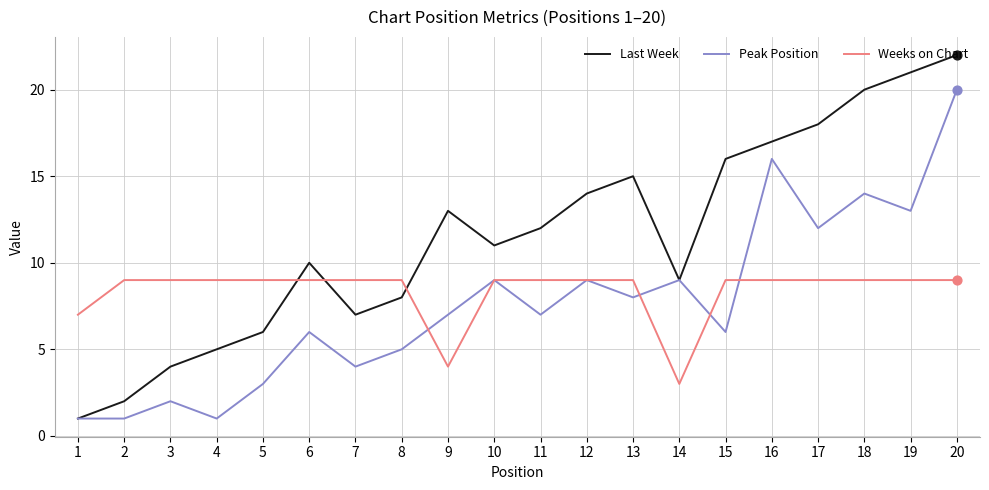

Which series has the largest total across all categories?

Last Week